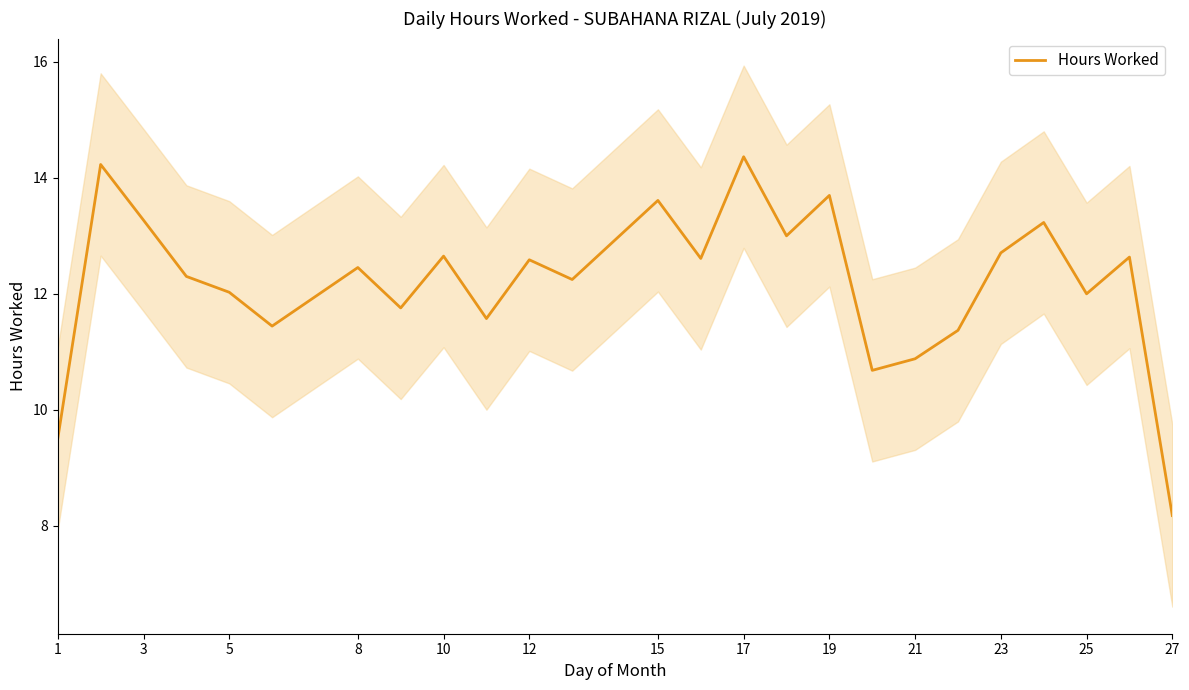

What is the minimum value for Hours Worked?

8.2